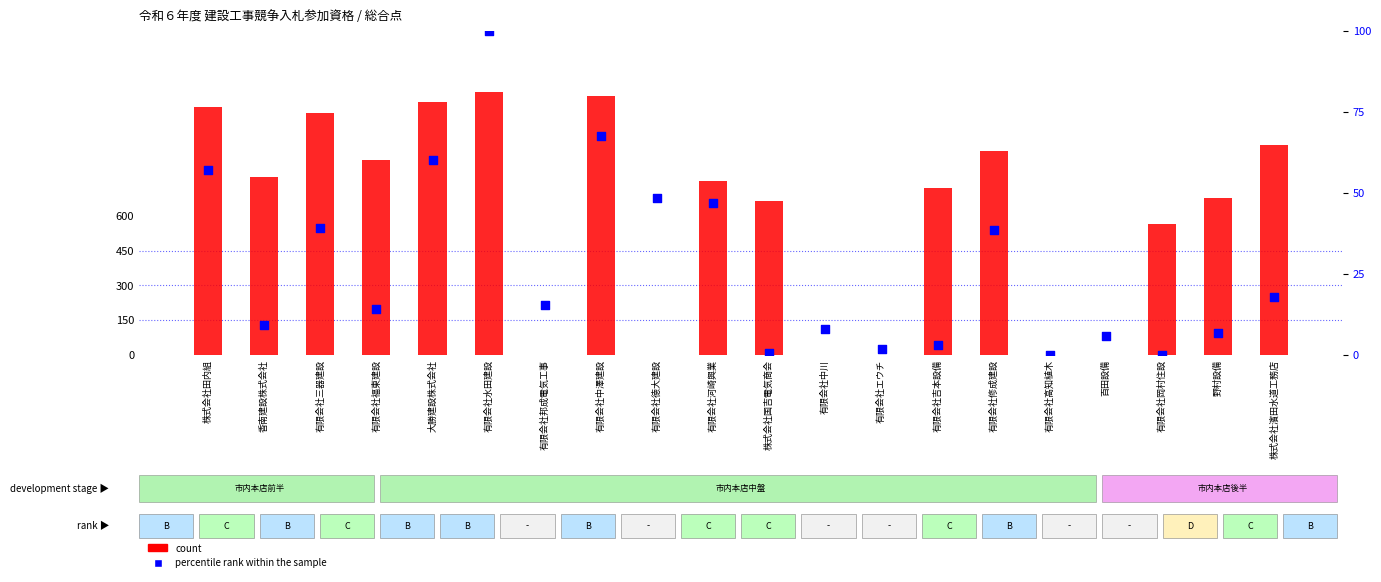

Which series contains the highest Y value?

count